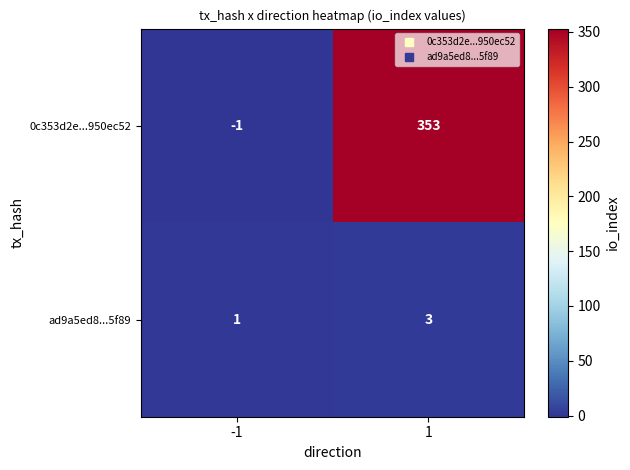

At how many categories does at least one series exceed 102?

1